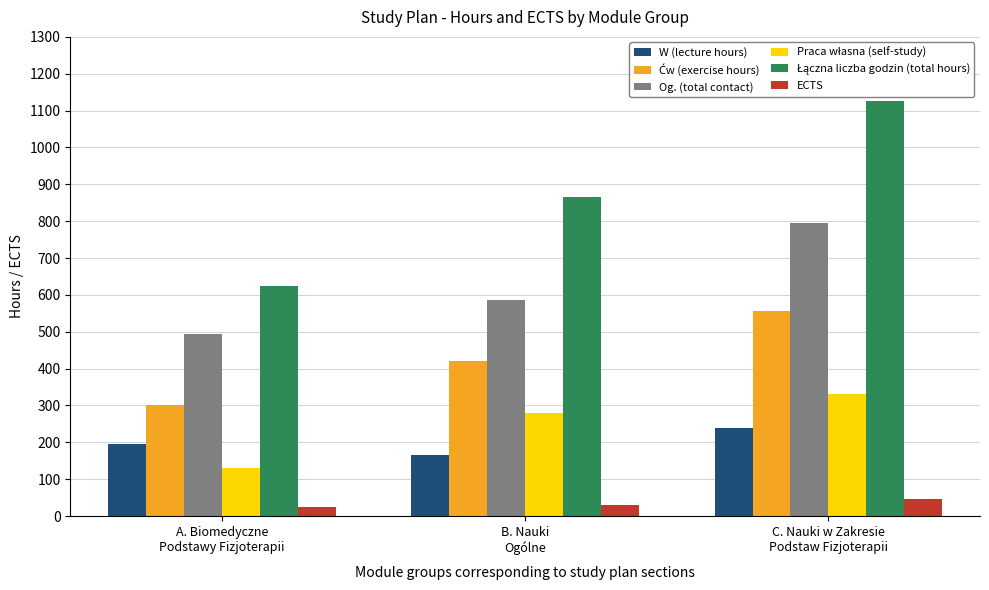

What is the average value of the Og. (total contact) series?

625